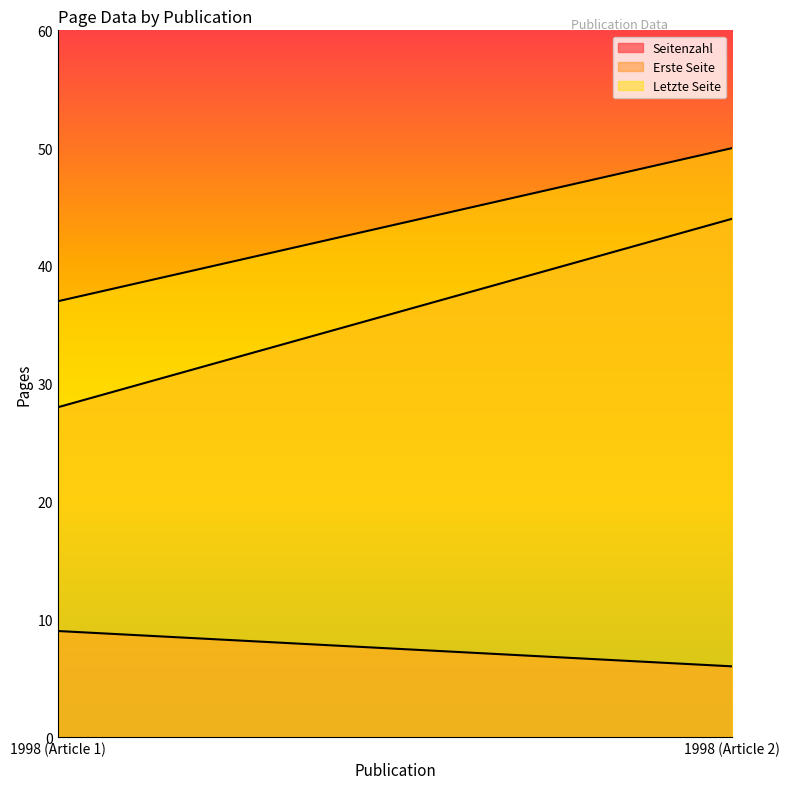

Reading left to right, transcribe all the data shown in this chart.

Seitenzahl: 9	6
Erste Seite: 28	44
Letzte Seite: 37	50